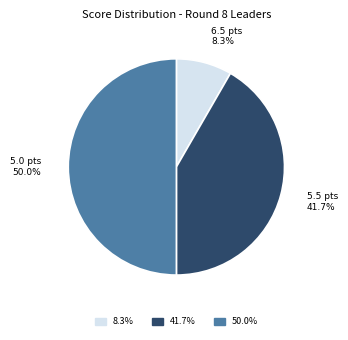

What percentage is NOT represented by 8.3%?

91.7%